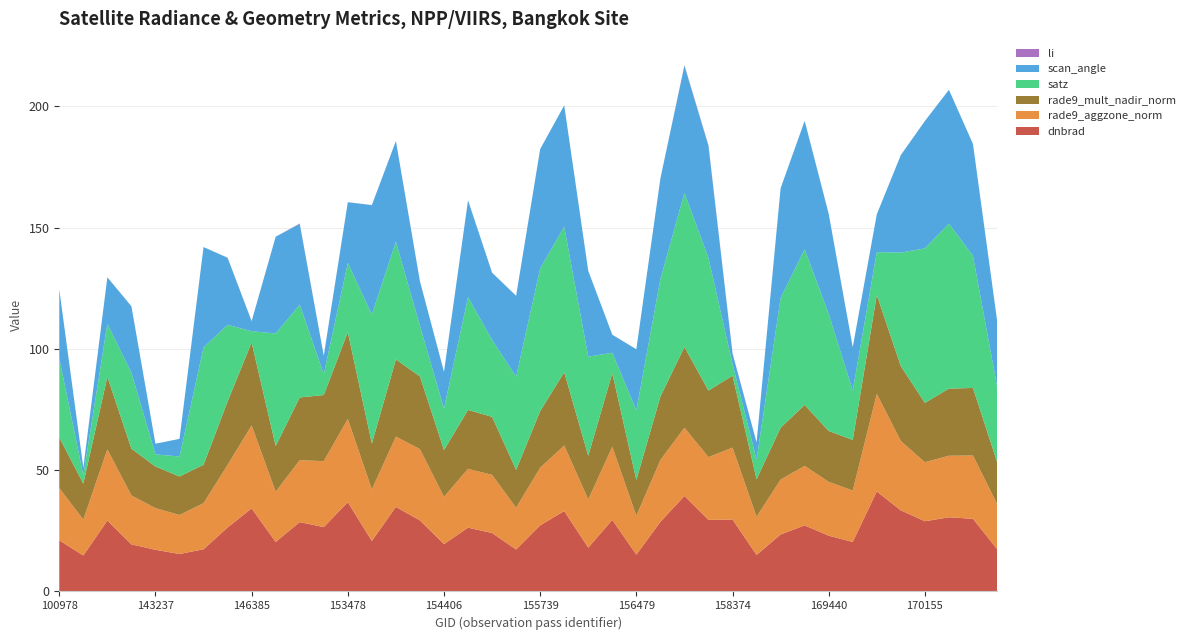

Reading left to right, list all the values displayed in this chart.

dnbrad: 21.1	14.8	29.2	19.4	17.2	15.4	17.4	26.4	34.2	20.4	28.6	26.5	36.8	20.8	34.9	29.3	19.5	26.3	24.1	17.3	27.2	33.1	18.0	29.5	15.2	28.7	39.4	29.5	29.6	15.1	23.5	27.2	23.0	20.4	41.2	33.4	28.9	30.6	29.9	17.5
rade9_aggzone_norm: 21.5	14.8	29.3	20.2	17.2	16.1	19.0	25.8	34.2	20.7	25.5	27.2	34.3	21.3	29.0	29.4	19.5	24.3	24.0	17.2	23.8	27.0	19.9	30.2	16.0	25.5	28.1	25.9	29.6	15.7	22.6	24.6	22.2	21.2	40.2	28.6	24.3	25.4	26.1	18.6
rade9_mult_nadir_norm: 20.9	14.8	29.9	19.3	17.2	15.9	15.9	26.2	34.2	18.8	25.8	27.3	35.8	18.9	31.8	30.0	19.3	24.3	23.9	15.6	23.3	30.2	18.0	30.3	14.8	26.2	33.3	27.4	29.6	15.5	21.4	25.1	21.0	20.9	40.8	30.9	24.5	27.7	27.8	17.4
satz: 32.6	3.5	21.8	31.3	5.0	8.2	48.3	31.6	4.6	46.4	38.3	8.6	28.5	53.2	48.5	20.8	17.2	46.5	31.7	38.4	58.8	60.0	40.8	8.4	28.7	48.4	63.5	54.7	4.9	8.1	53.4	64.2	48.2	20.3	17.7	46.8	63.7	68.0	54.5	31.2
scan_angle: 28.4	3.1	19.2	27.4	4.4	7.3	41.4	27.6	4.1	39.9	33.2	7.6	25.0	45.1	41.5	18.4	15.1	39.9	27.7	33.4	49.2	50.0	35.4	7.4	25.2	41.5	52.4	46.2	4.3	7.1	45.3	52.9	41.3	17.9	15.6	40.2	52.5	55.2	46.1	27.3
li: 0.0	0.0	0.0	0.0	0.0	0.0	0.0	0.0	0.1	0.0	0.2	0.1	0.0	0.0	0.0	0.0	0.0	0.0	0.0	0.0	0.0	0.0	0.0	0.0	0.0	0.0	0.2	0.2	0.1	0.0	0.0	0.0	0.0	0.0	0.0	0.0	0.0	0.0	0.0	0.0